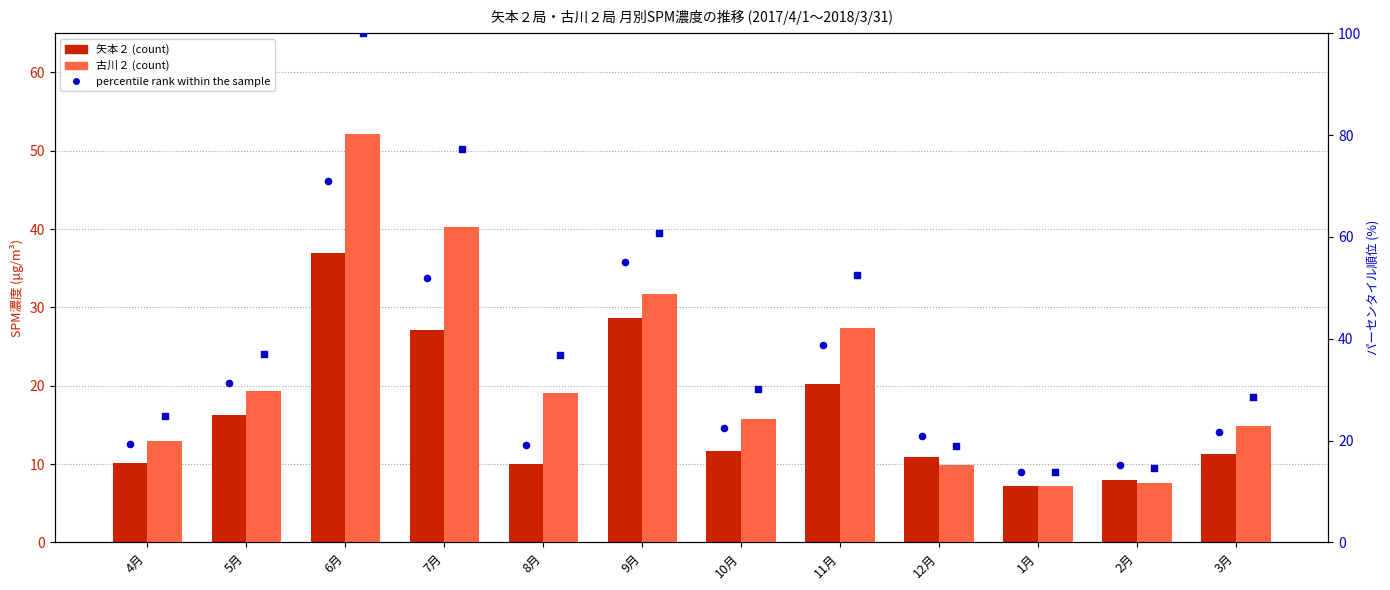

At which category is the sum across all series the highest?

6月